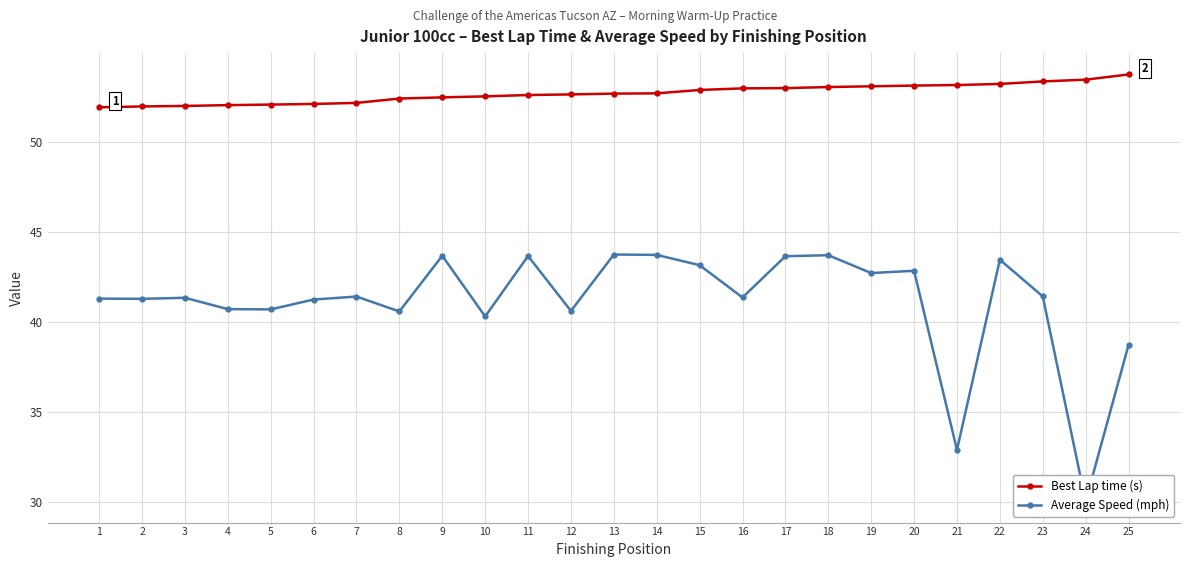

Rank the categories by Average Speed (mph) value from highest to lowest.

13, 14, 18, 9, 11, 17, 22, 15, 20, 19, 23, 7, 16, 3, 1, 2, 6, 4, 5, 12, 8, 10, 25, 21, 24